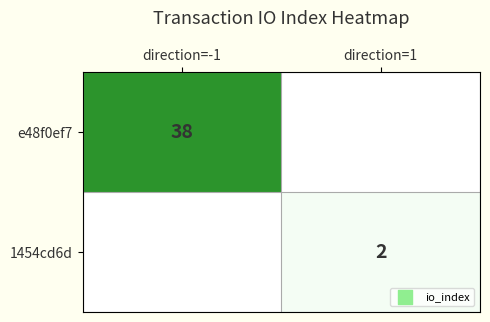

Between direction=-1 and direction=1, which is larger?

direction=-1